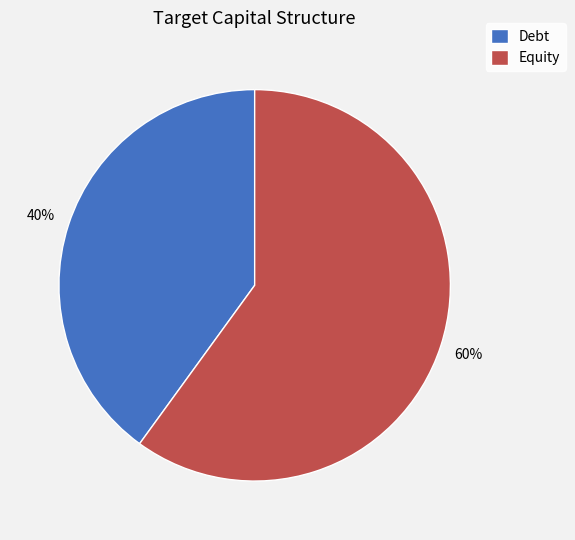

What percentage is the Equity slice, to the nearest percent?

60%